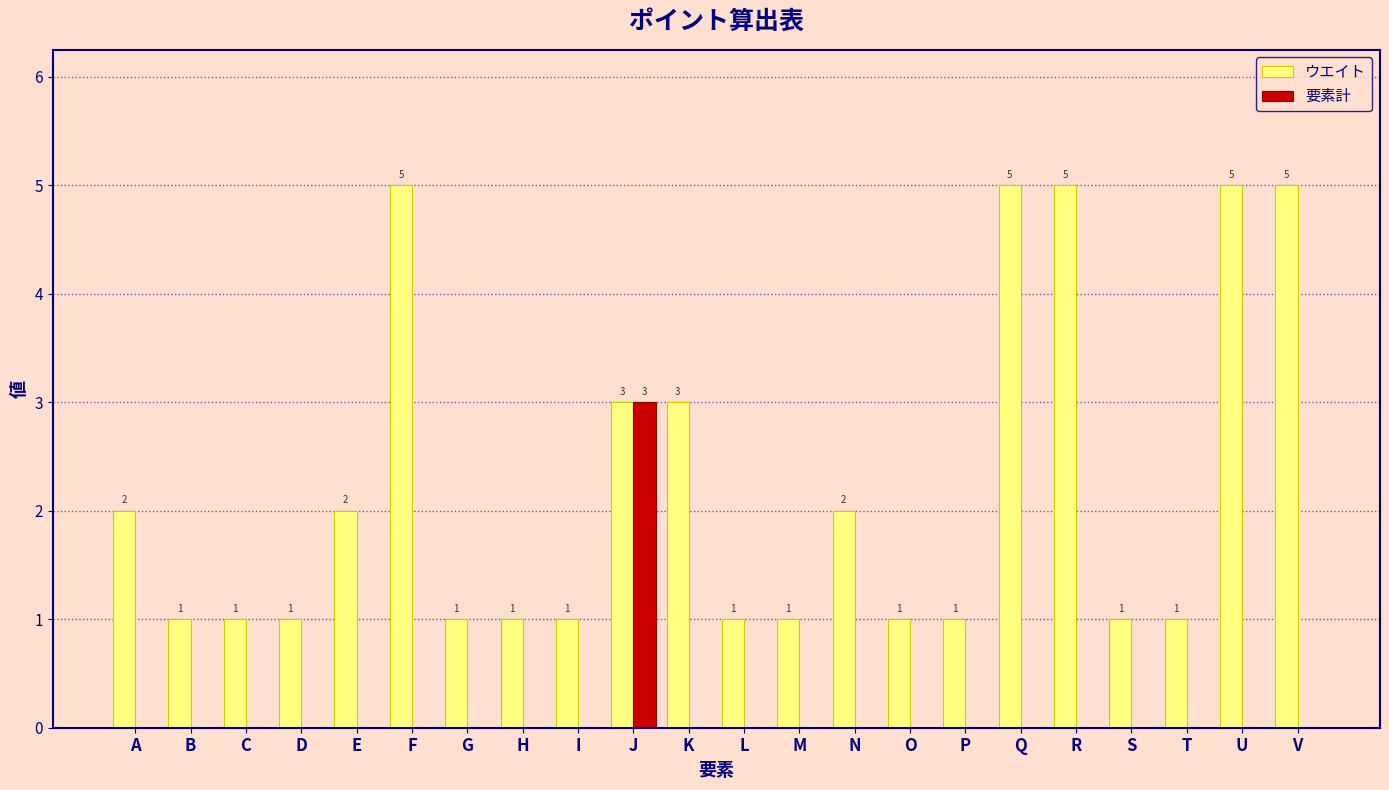

Are the bars horizontal?

No